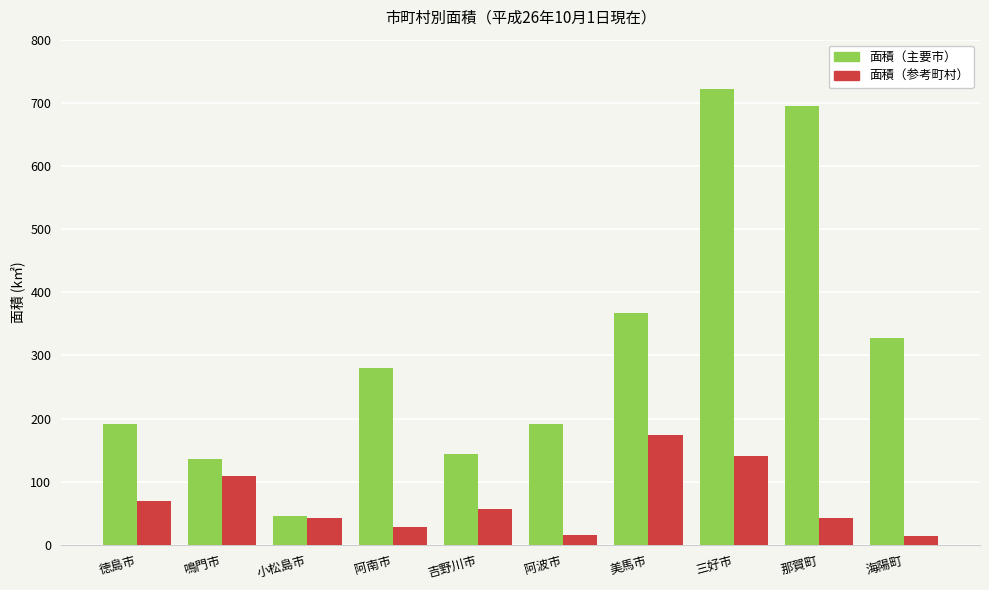

Which category has the highest value across all series?

三好市